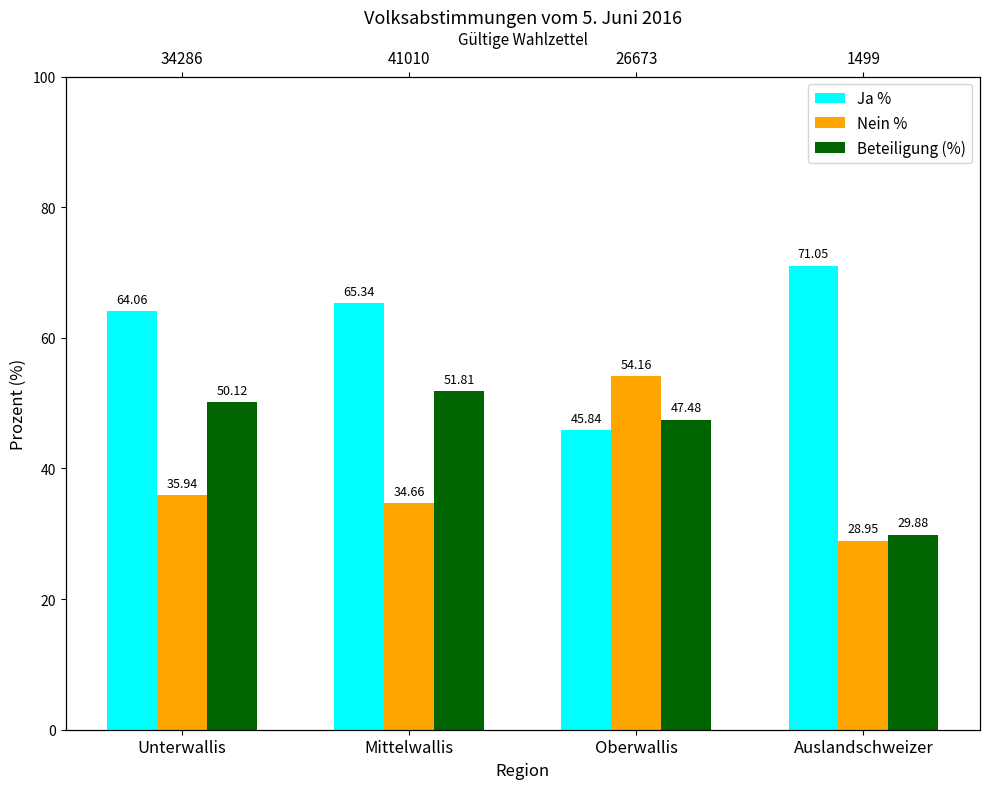

What is the maximum value for Nein %?

54.2